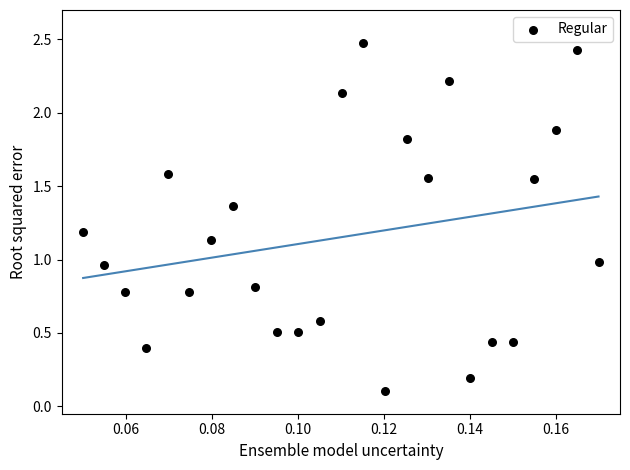

What is the range of Y values (max minus min)?

2.4